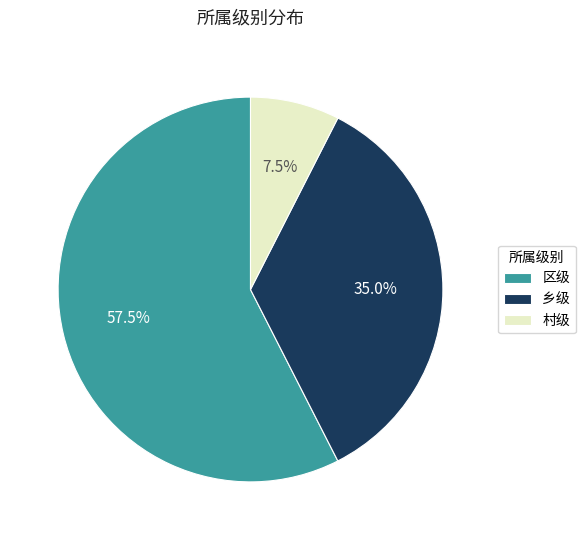

Is there a majority slice in this chart?

Yes